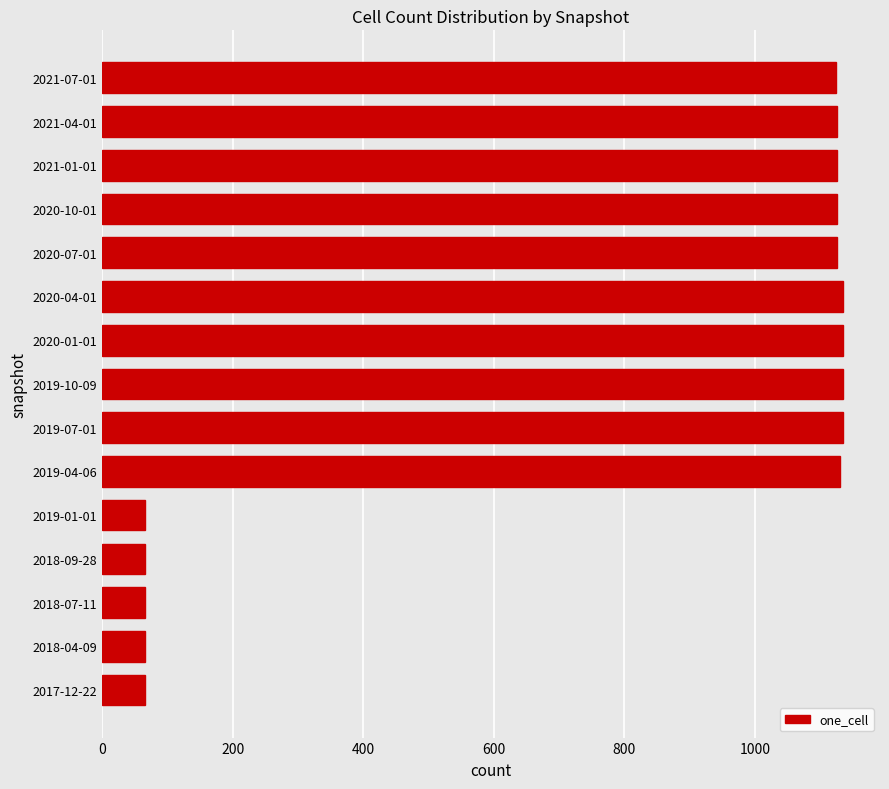

What is the minimum value shown in the chart?

65